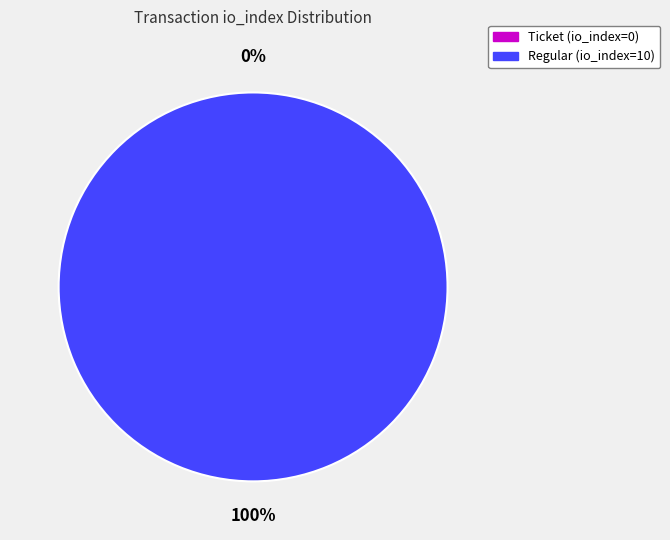

To the nearest percent, what is the difference between the largest and smallest slice percentages?

100%